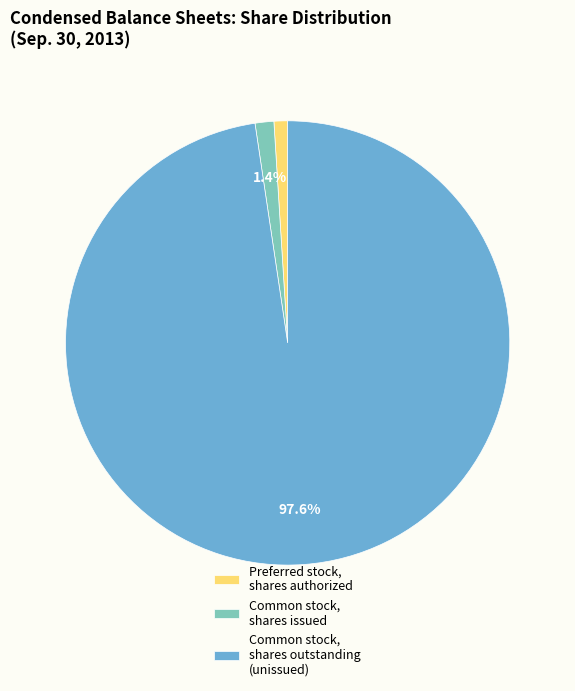

Is it true that Common stock, shares issued is 51% of the pie?

False